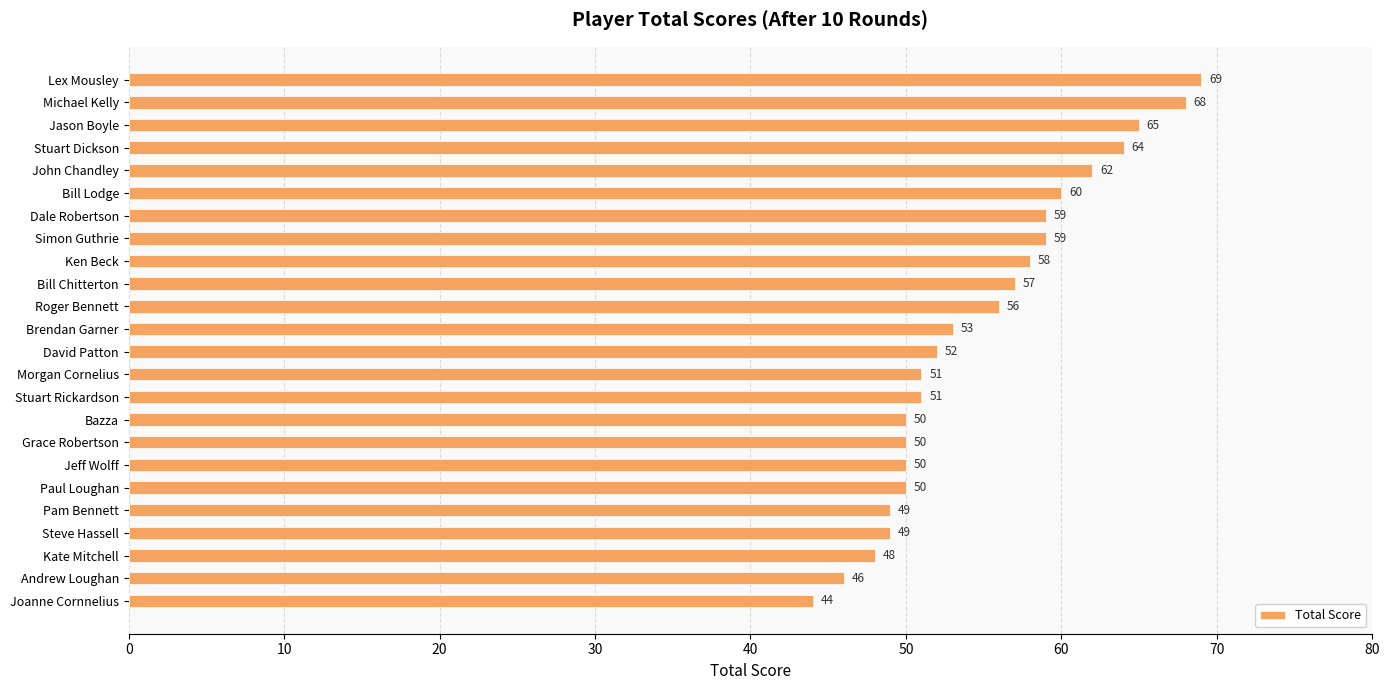

What is the difference between the values at Grace Robertson and Stuart Dickson?

14